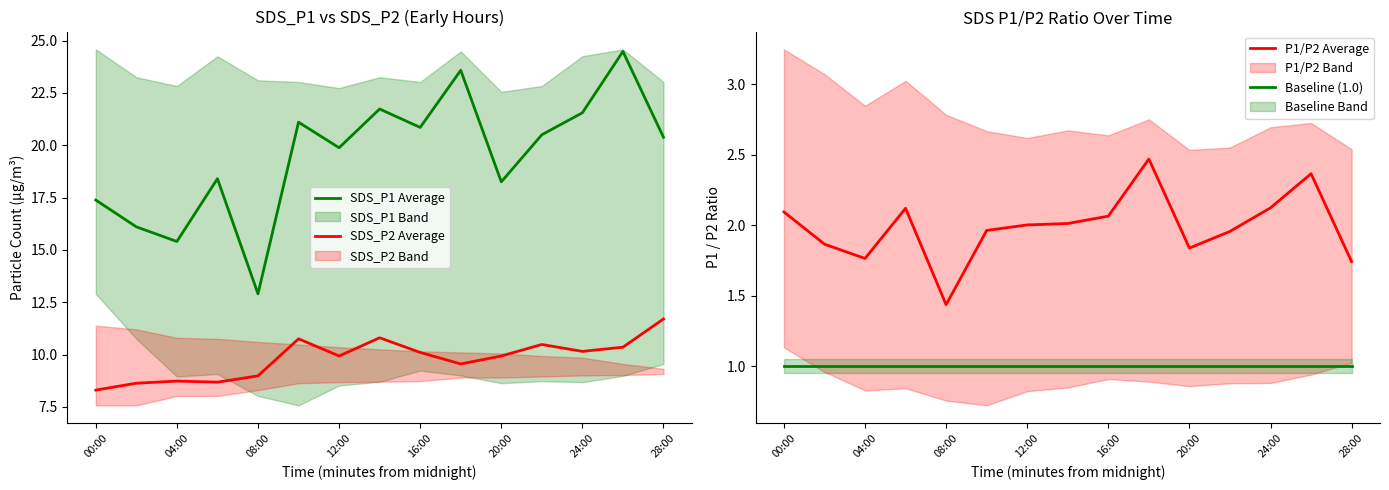

Does the chart display data point markers on the line(s)?

No